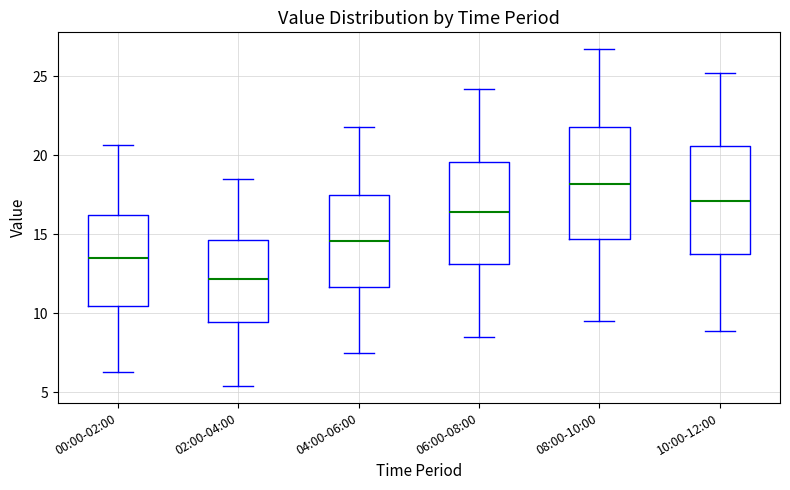

Reading left to right, transcribe this box plot: for each box, give where its median line is, the range the box spans, and where its two whiskers end, as read against the y-axis. The values are not printed on the chart, so give them approximately, as read against the axis.

00:00-02:00: median 13.5, box 10.5 to 16.0, whiskers 6.5 to 20.5
02:00-04:00: median 12.0, box 9.5 to 14.5, whiskers 5.5 to 18.5
04:00-06:00: median 14.5, box 11.5 to 17.5, whiskers 7.5 to 22.0
06:00-08:00: median 16.5, box 13.0 to 19.5, whiskers 8.5 to 24.0
08:00-10:00: median 18.0, box 14.5 to 22.0, whiskers 9.5 to 26.5
10:00-12:00: median 17.0, box 13.5 to 20.5, whiskers 9.0 to 25.0